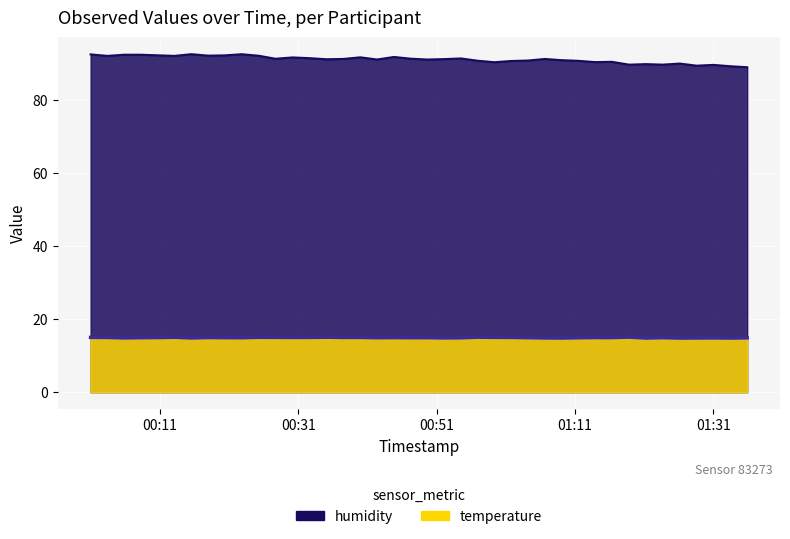

True or false: temperature and humidity cross at least once.

False